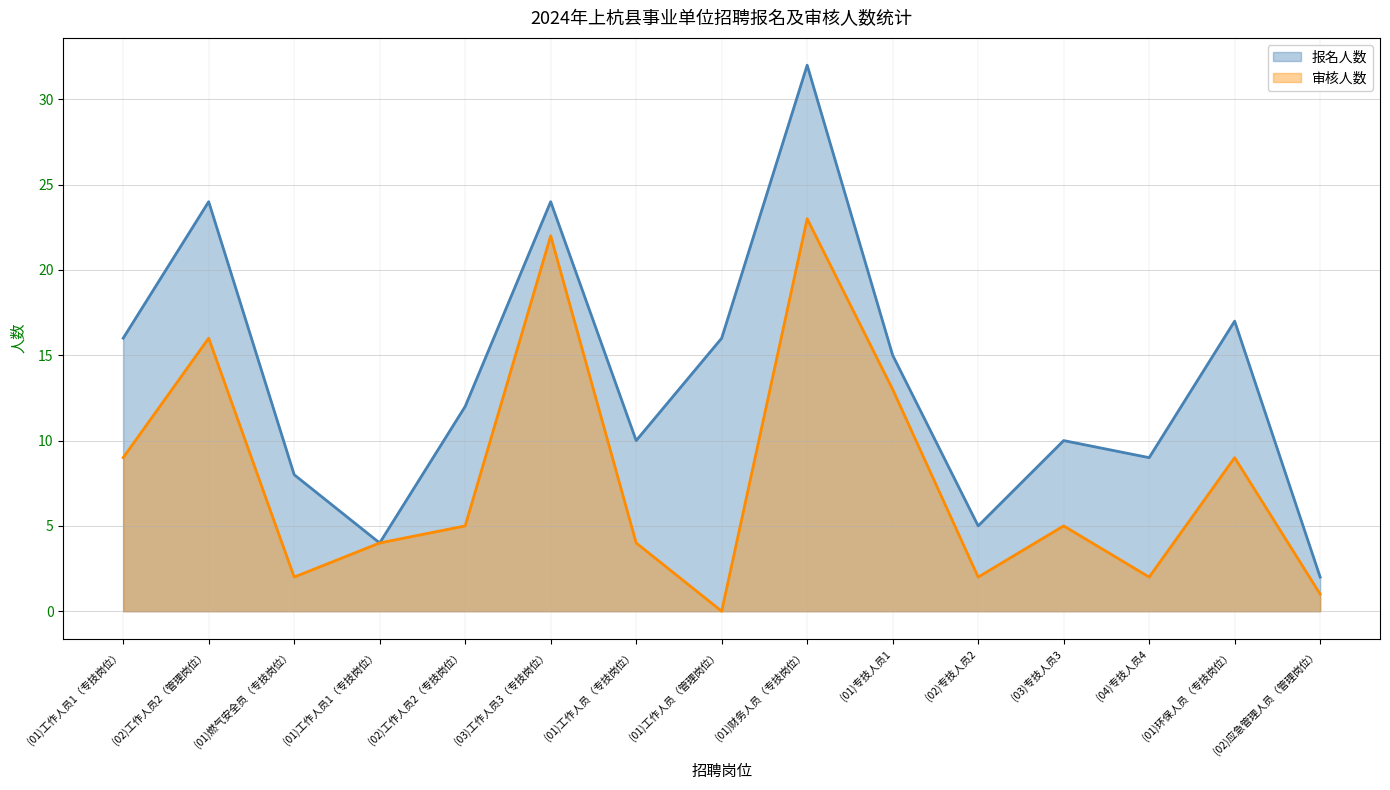

At which label does 报名人数 reach its minimum?

(02)应急管理人员（管理岗位）